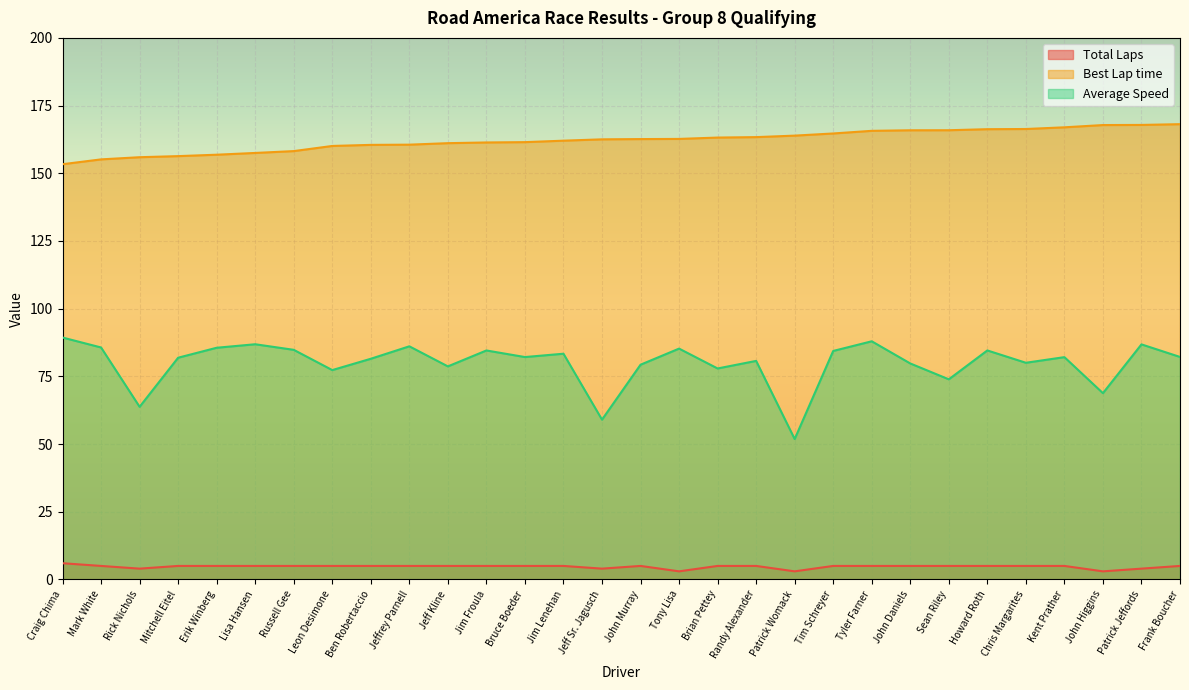

The value of Total Laps at Chris Margarites is 3.0. True or false?

False